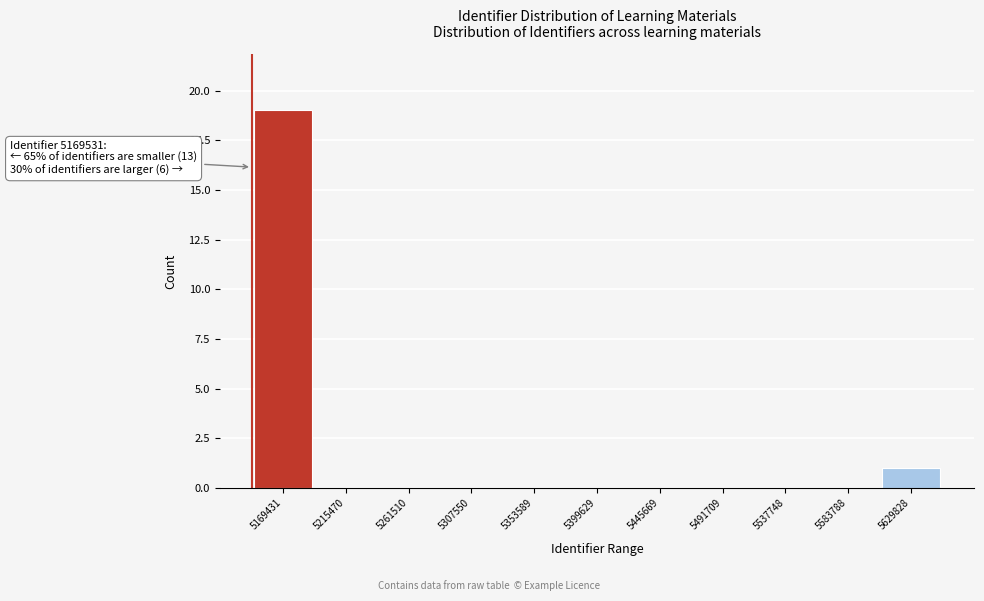

Reading right to left, extract all data points from this chart.

5629828=1	5583788=0	5537748=0	5491709=0	5445669=0	5399629=0	5353589=0	5307550=0	5261510=0	5215470=0	5169431=19